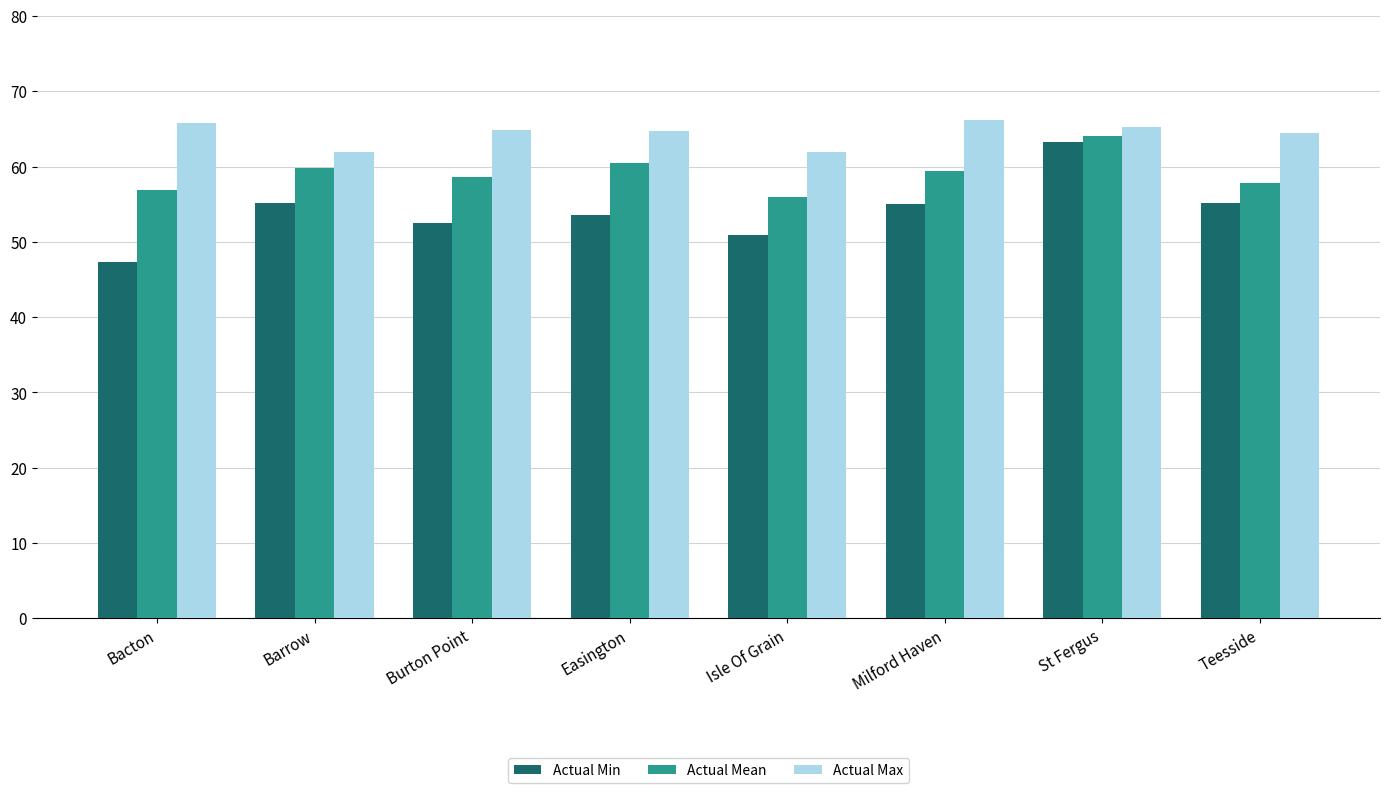

Which label corresponds to the smallest value in the chart?

Bacton